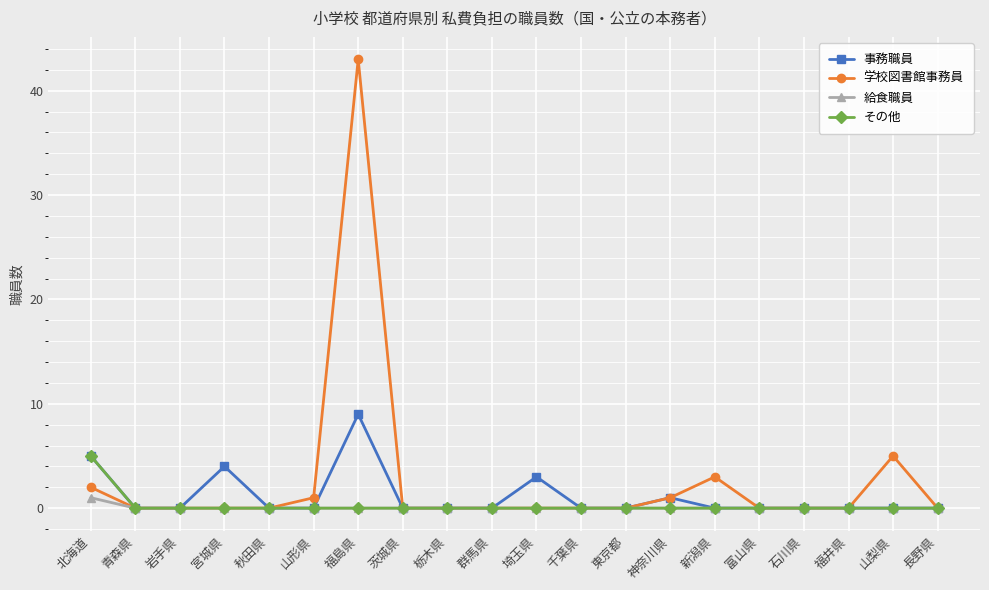

Which series has the widest spread of values?

学校図書館事務員